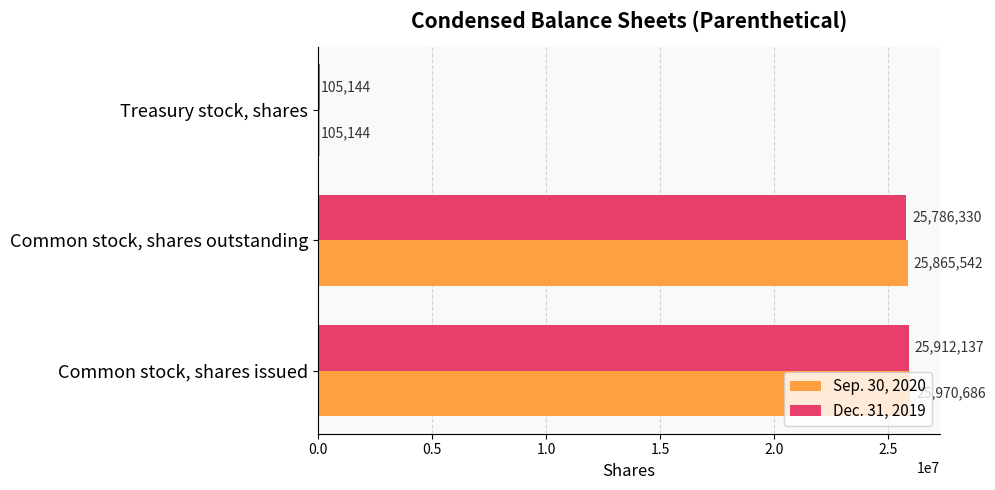

Rank the categories by Dec. 31, 2019 value from highest to lowest.

Common stock, shares issued, Common stock, shares outstanding, Treasury stock, shares